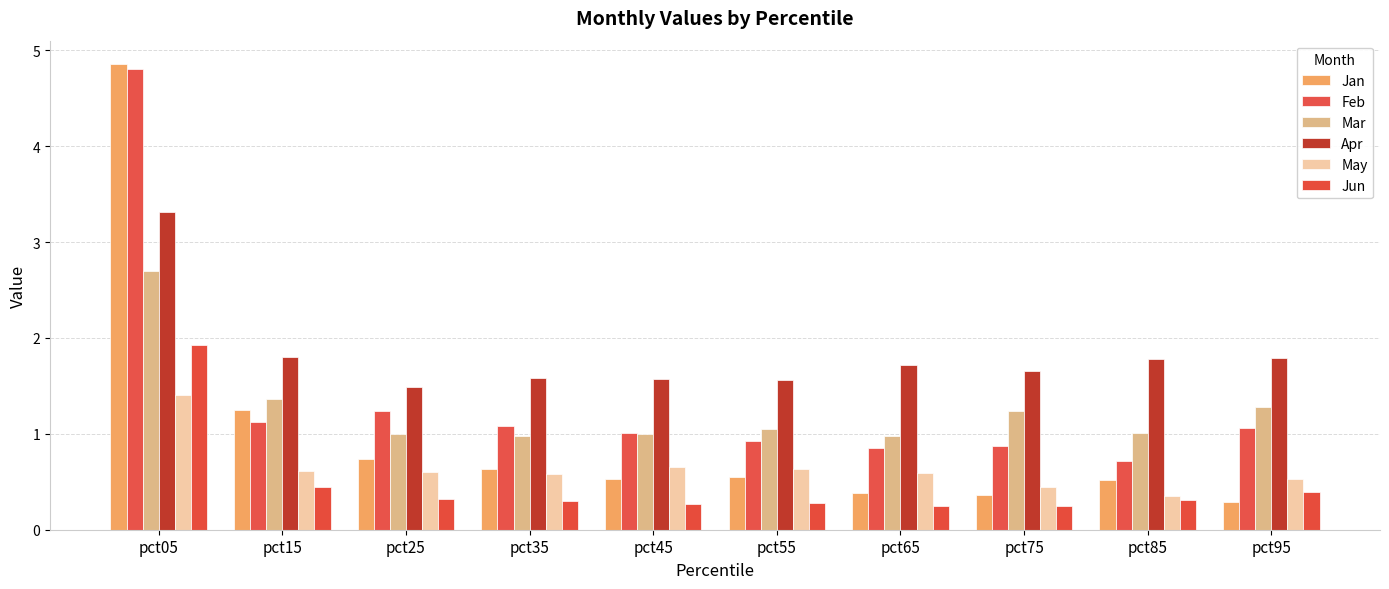

Is the value of Mar at pct85 greater than the value of Jan at pct55?

Yes